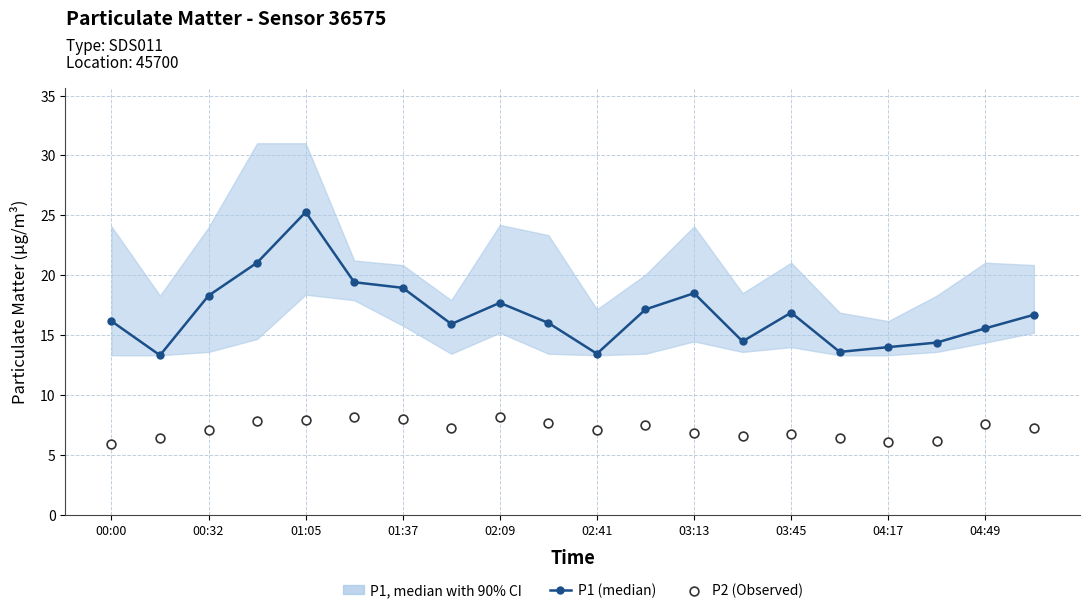

Which series has the widest spread of Y values?

P1 (median)